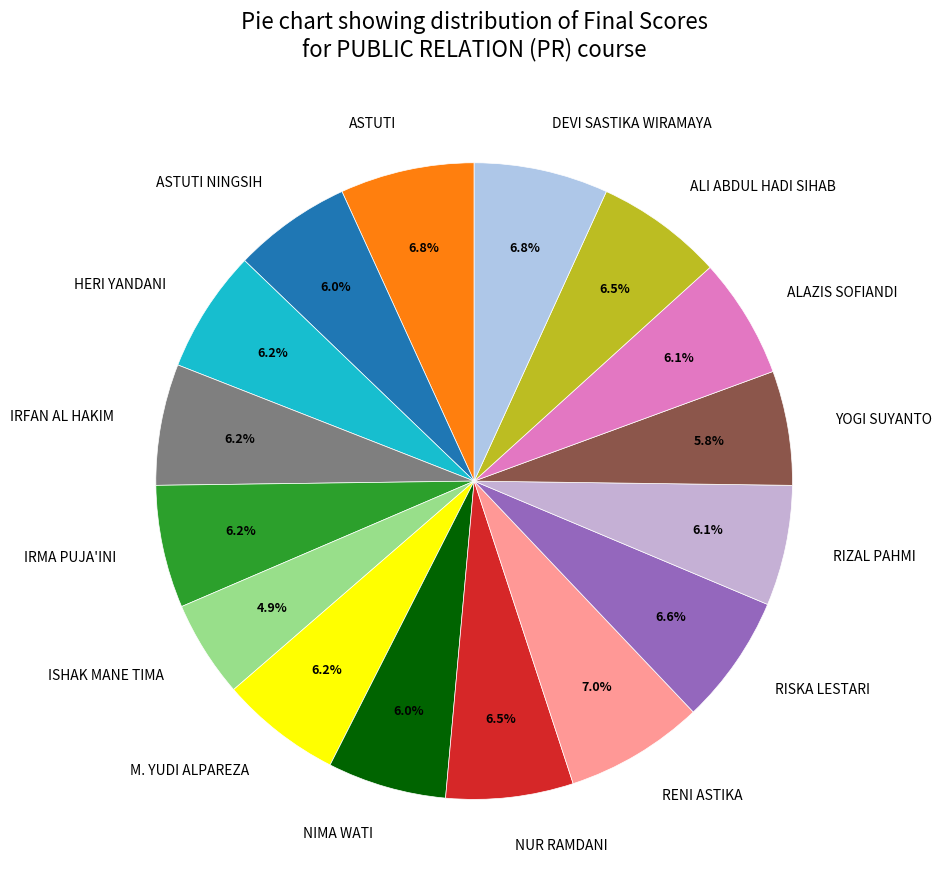

Which slice is the smallest?

ISHAK MANE TIMA